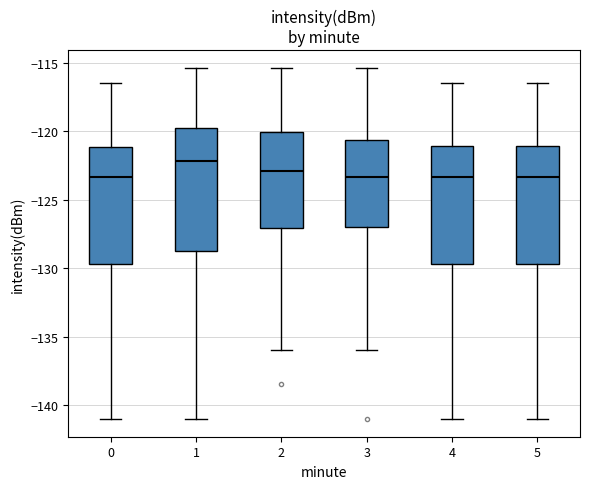

Reading left to right, transcribe this box plot: for each box, give where its median line is, the range the box spans, and where its two whiskers end, as read against the y-axis. The values are not printed on the chart, so give them approximately, as read against the axis.

0: median -123.5, box -129.5 to -121.0, whiskers -141.0 to -116.5
1: median -122.0, box -128.5 to -120.0, whiskers -141.0 to -115.5
2: median -123.0, box -127.0 to -120.0, whiskers -136.0 to -115.5
3: median -123.5, box -127.0 to -120.5, whiskers -136.0 to -115.5
4: median -123.5, box -129.5 to -121.0, whiskers -141.0 to -116.5
5: median -123.5, box -129.5 to -121.0, whiskers -141.0 to -116.5